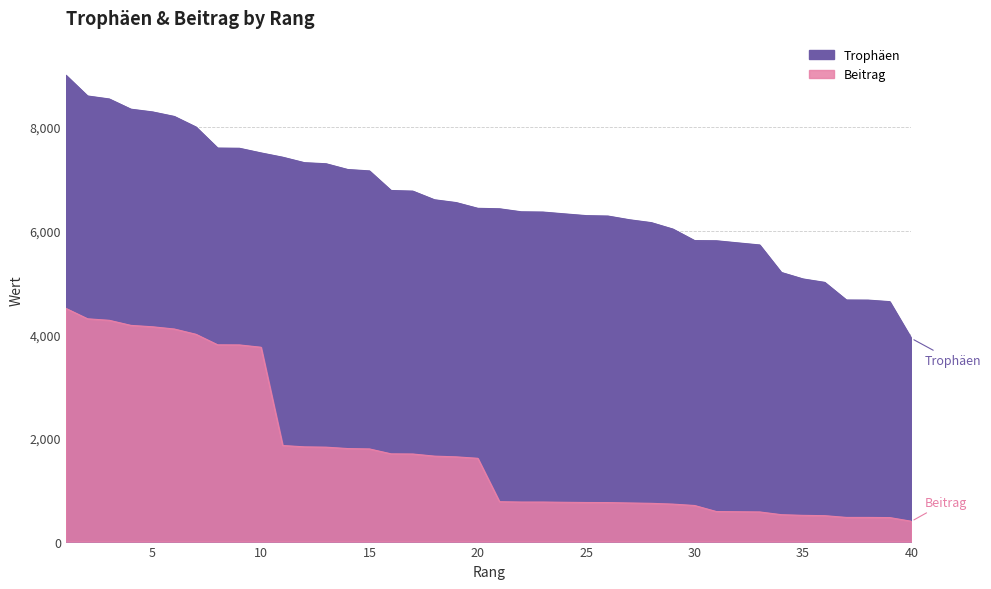

Does the chart have visible grid lines?

Yes